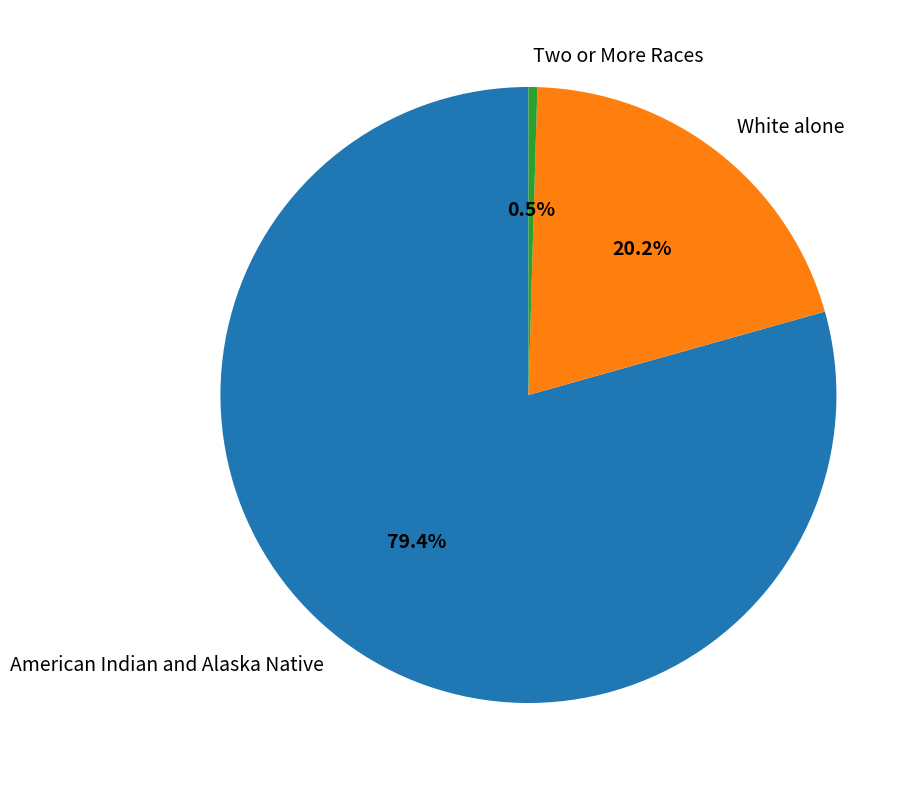

What is the largest slice in the pie chart?

American Indian and Alaska Native